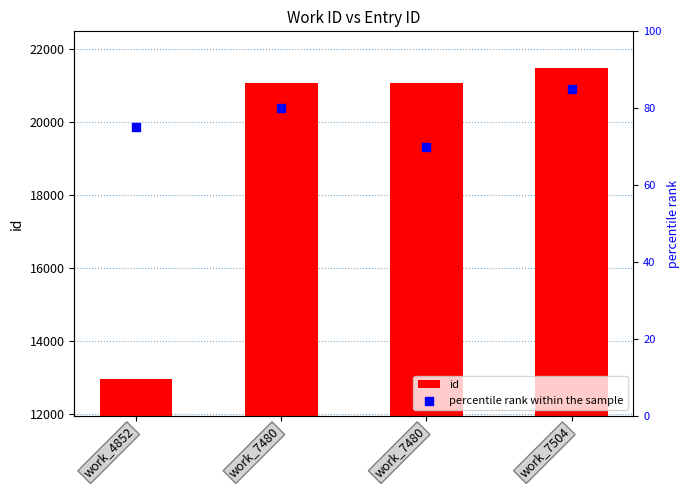

Which series reaches the maximum Y coordinate?

id